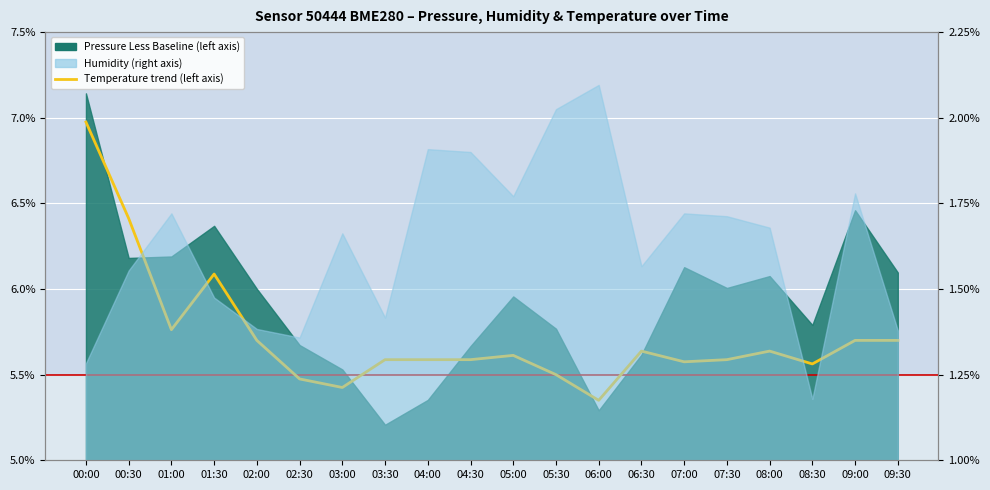

What is the average value?

5.7